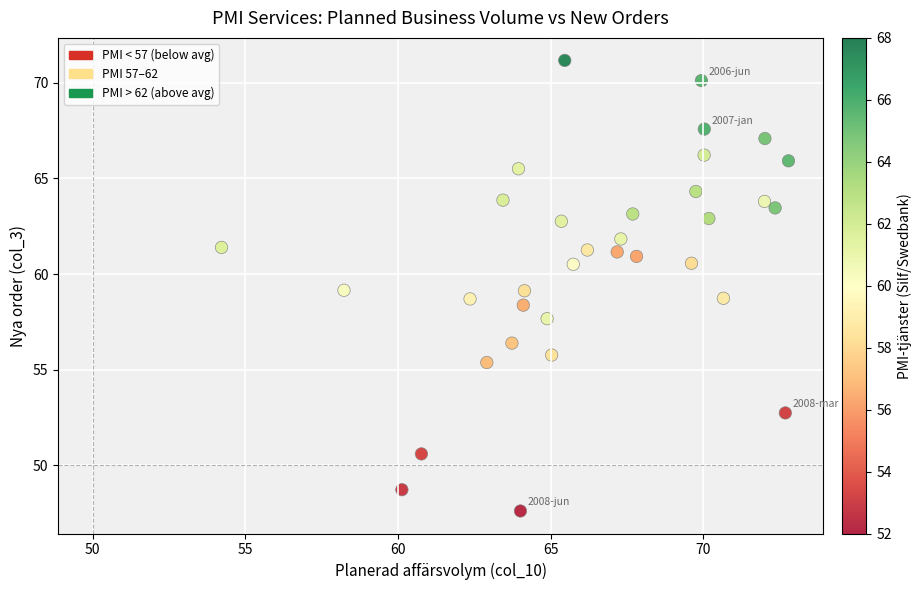

What is the range of Y values (max minus min)?

23.5